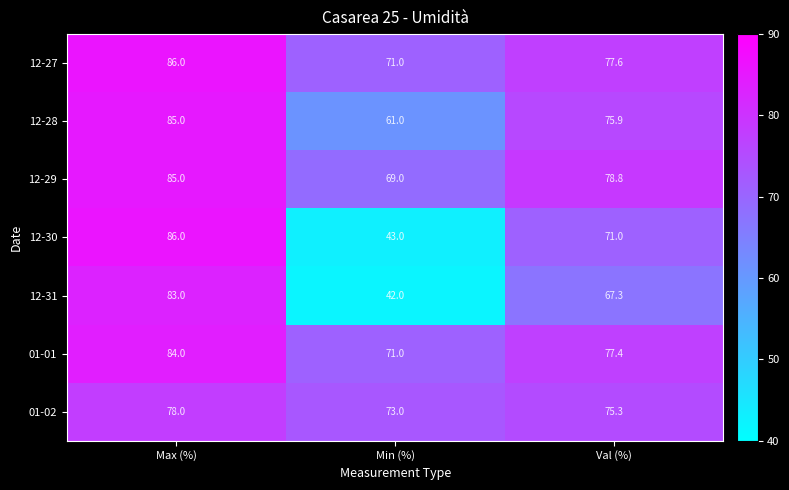

Reading left to right, transcribe all the data shown in this chart.

12-27: 86.0	71.0	77.6
12-28: 85.0	61.0	75.9
12-29: 85.0	69.0	78.8
12-30: 86.0	43.0	71.0
12-31: 83.0	42.0	67.3
01-01: 84.0	71.0	77.4
01-02: 78.0	73.0	75.3